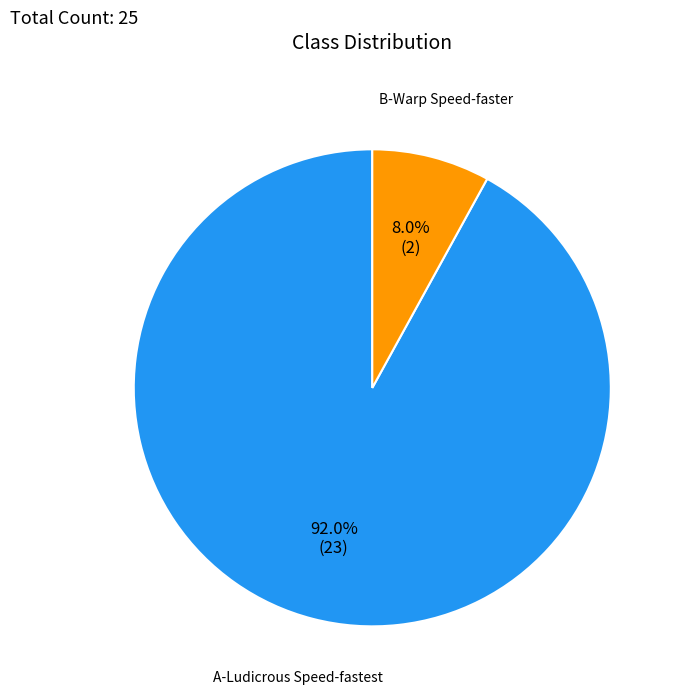

To the nearest percent, what is the difference between the largest and smallest slice percentages?

84%